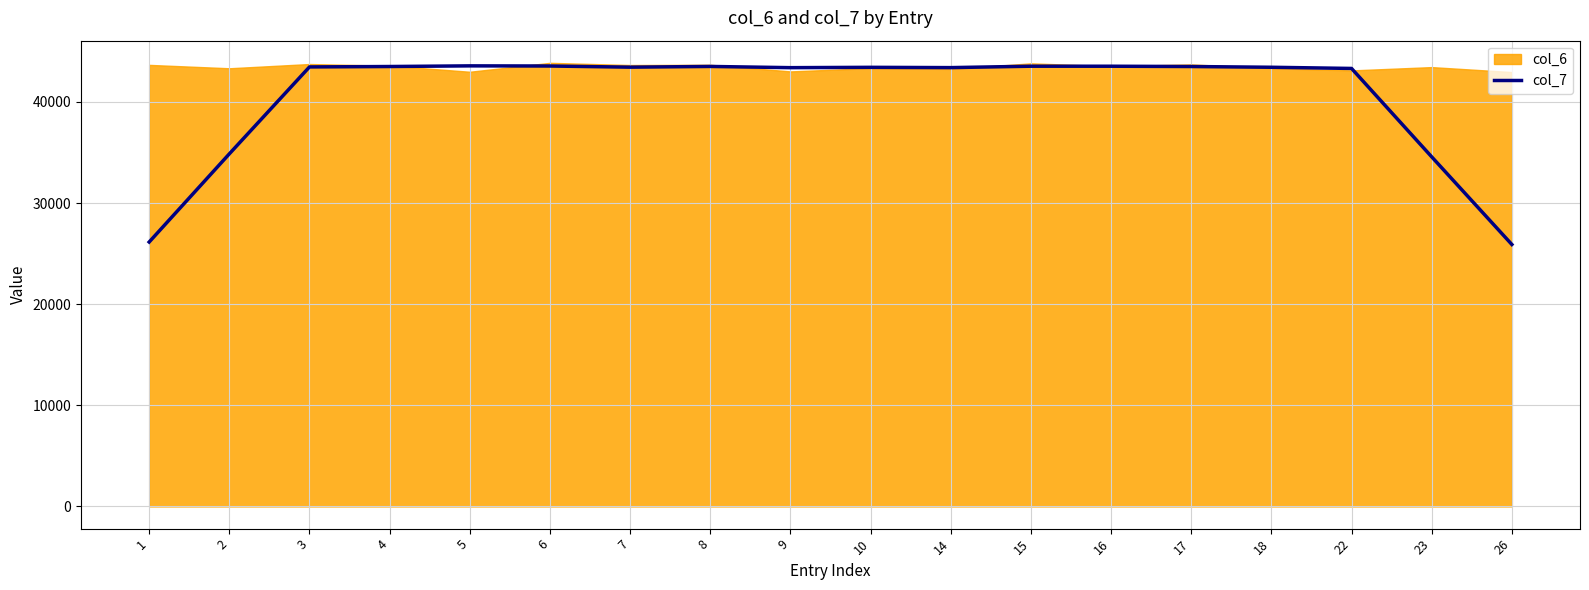

What is the minimum value for col_7?

25902.9